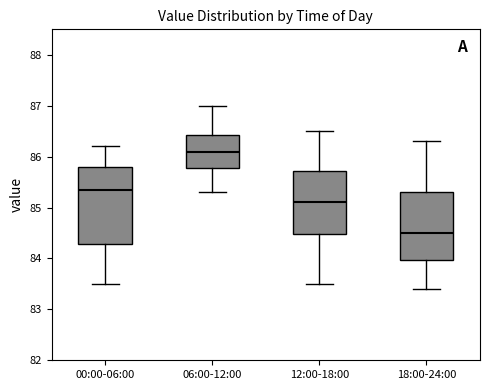

Comparing the boxes themselves (not the whiskers), which one is the tallest?

00:00-06:00